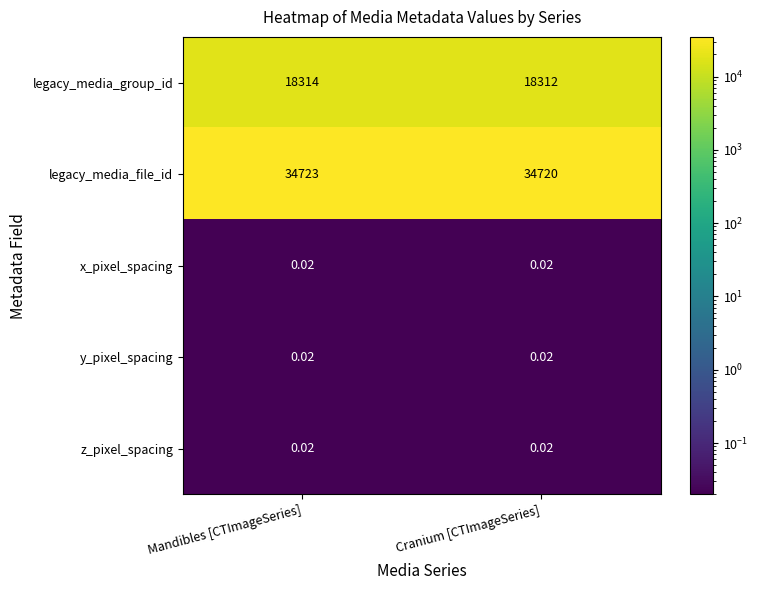

Which series changed the most between Mandibles [CTImageSeries] and Cranium [CTImageSeries]?

legacy_media_file_id